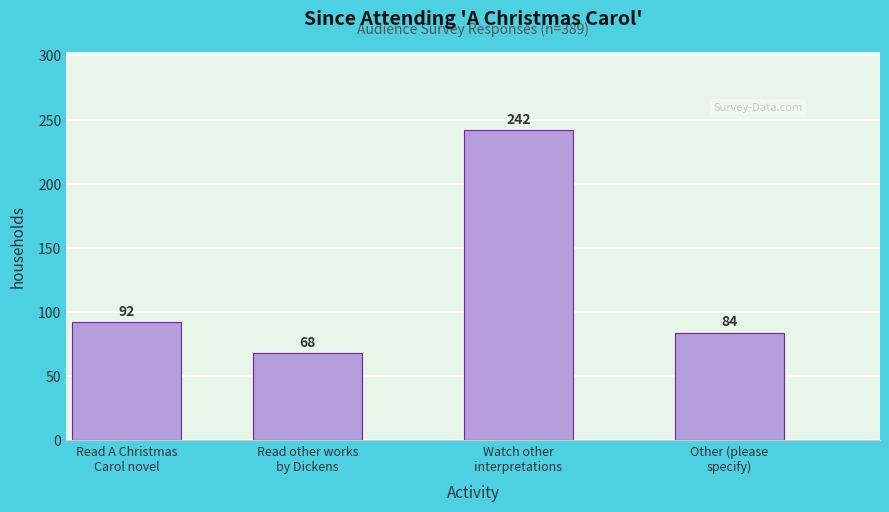

Reading right to left, list all the values displayed in this chart.

84	242	68	92